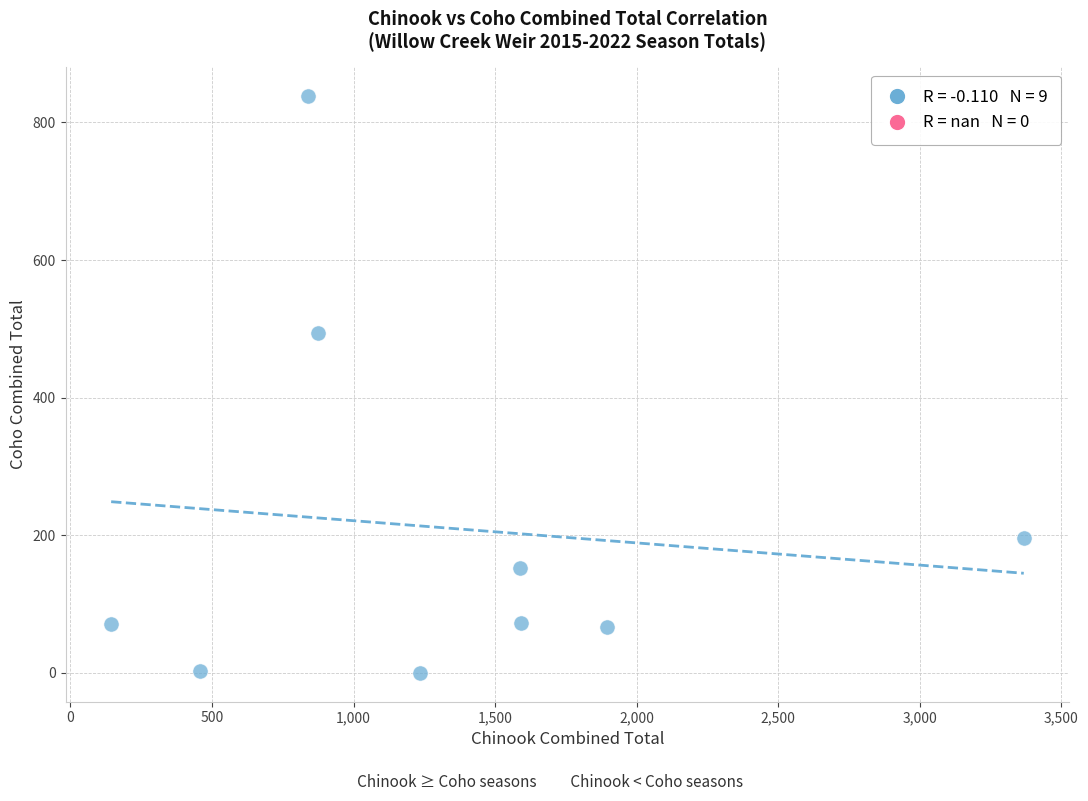

What Y value in the scatter plot is closest to 419?

494